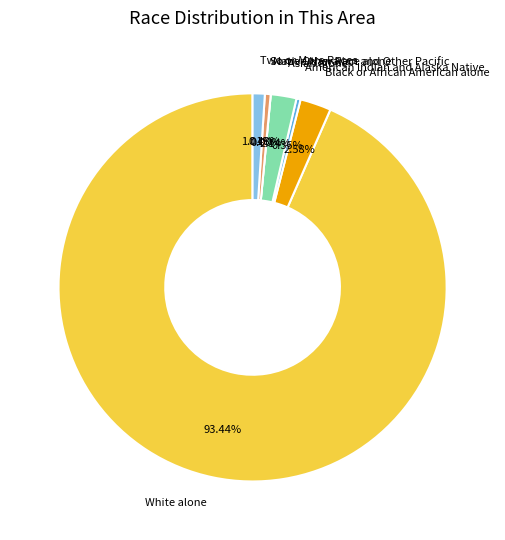

To the nearest percent, what is the difference between the largest and smallest slice percentages?

93%